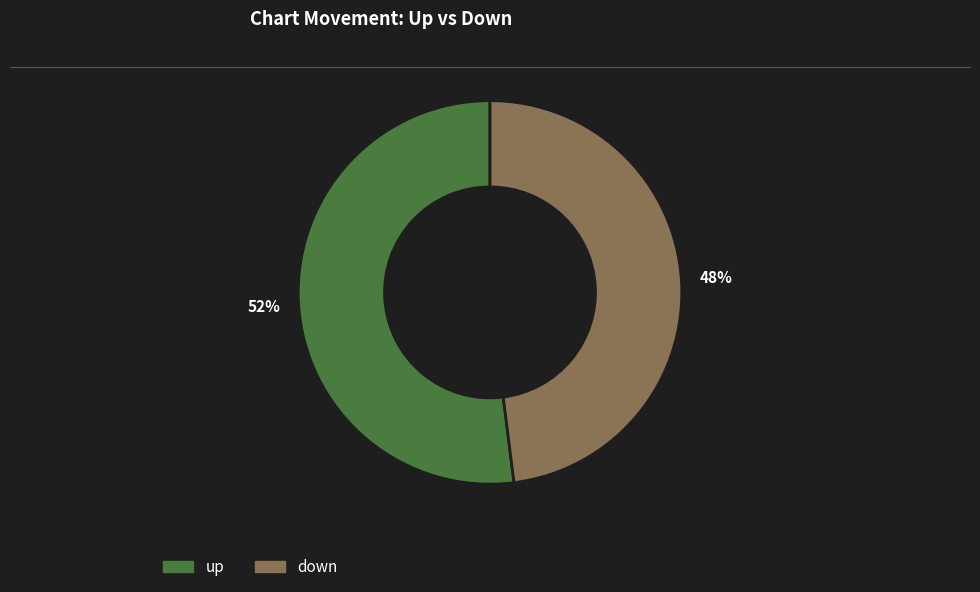

To the nearest percent, what is the difference between the largest and smallest slice percentages?

4%